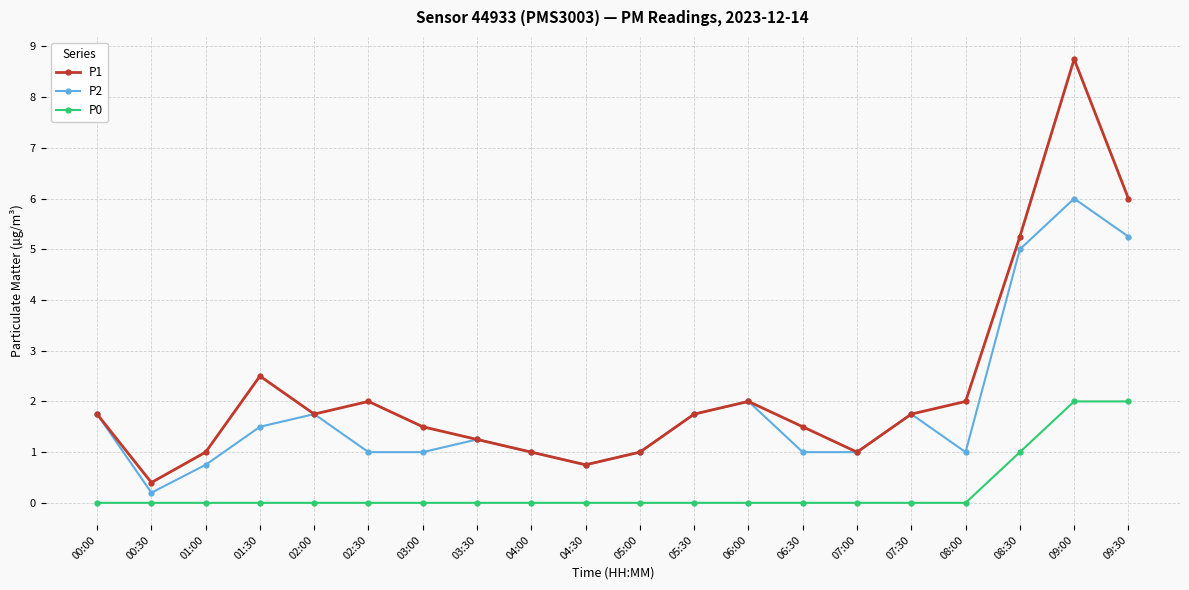

What is the greatest value displayed?

8.8